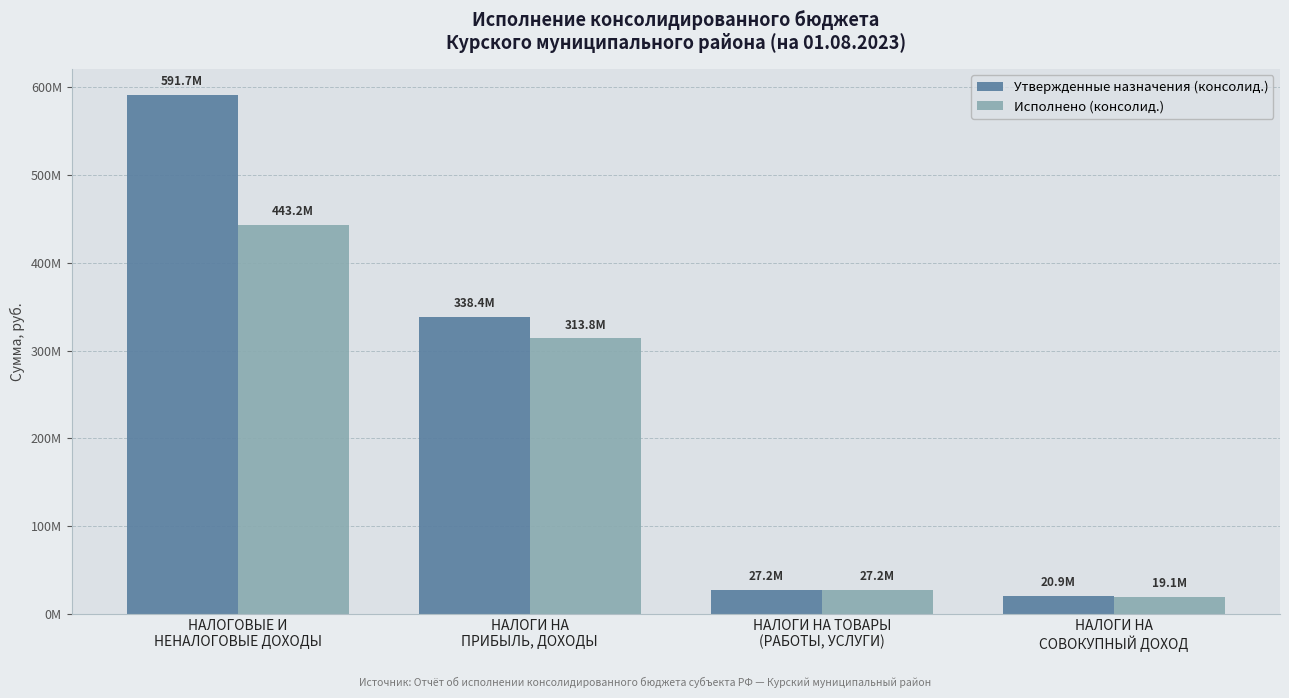

At which category is the sum across all series the highest?

НАЛОГОВЫЕ И
НЕНАЛОГОВЫЕ ДОХОДЫ